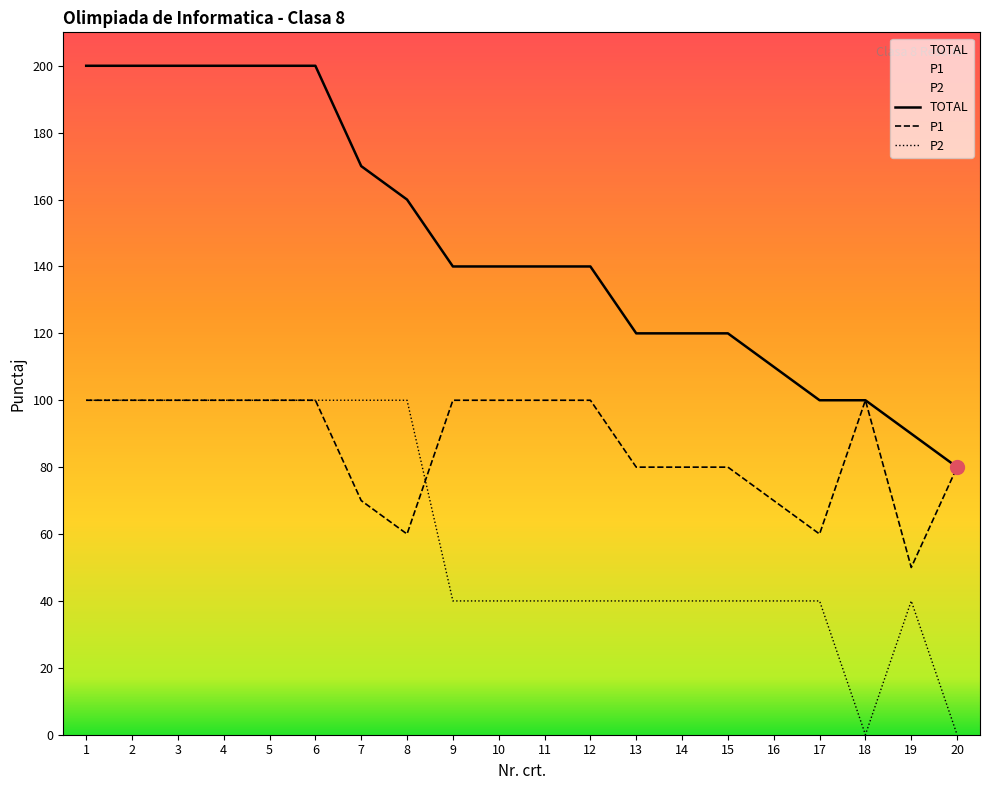

True or false: TOTAL has more than 1 interior local peaks.

False